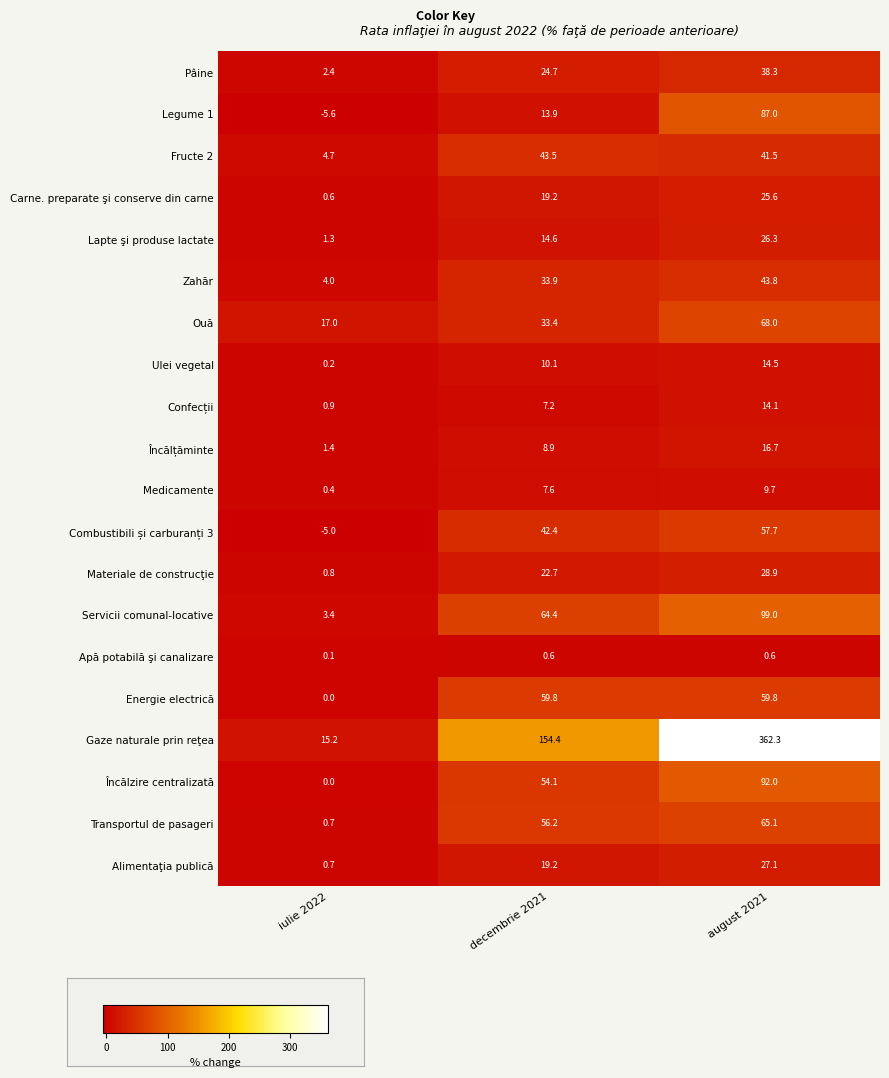

At which label is Energie electrică closest to 29?

iulie 2022